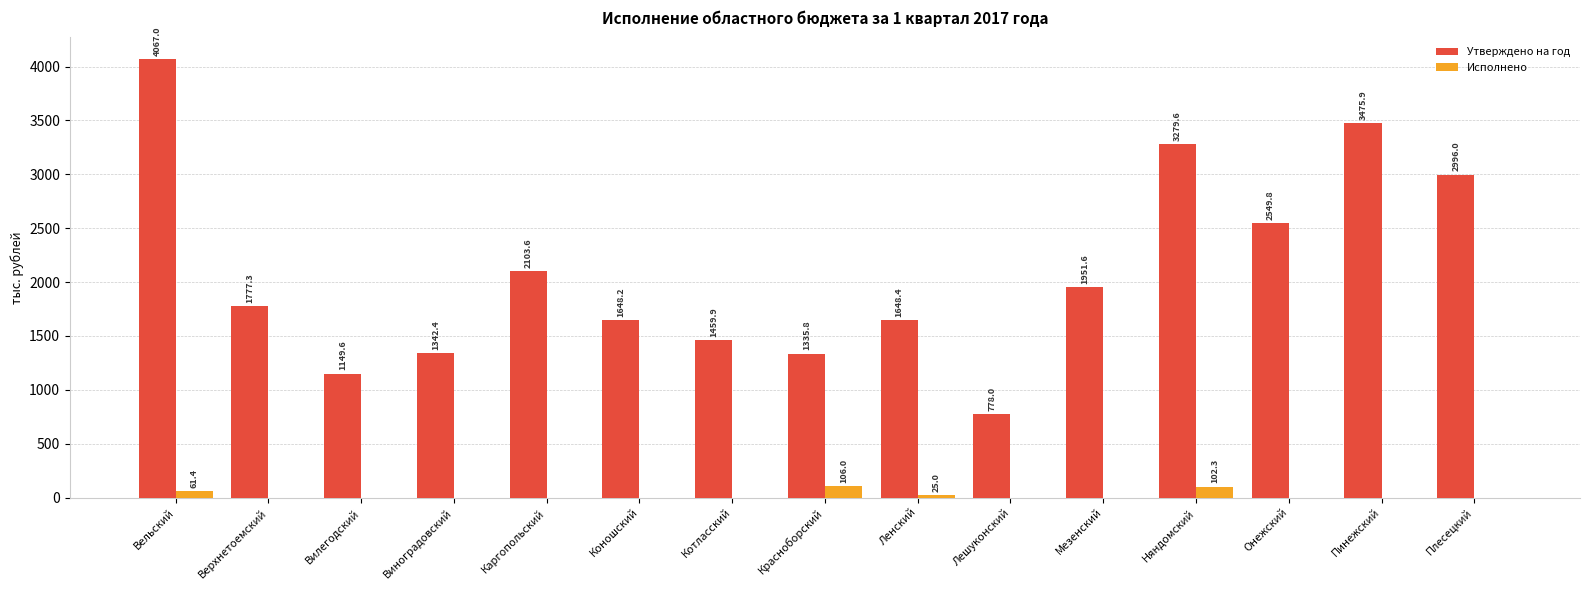

Between Вилегодский and Онежский, which series saw the biggest shift?

Утверждено на год